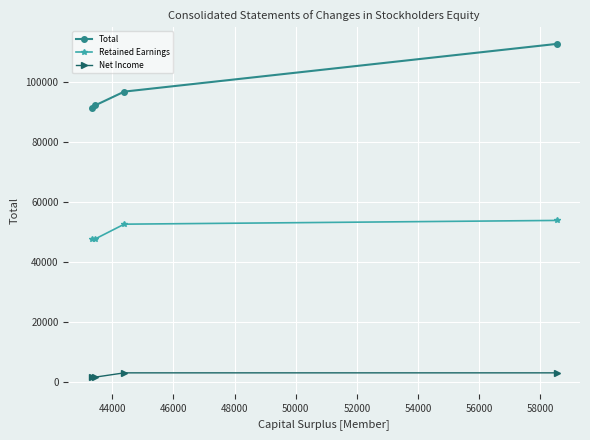

List the series in order of their overall mean, highest first.

Total, Retained Earnings, Net Income